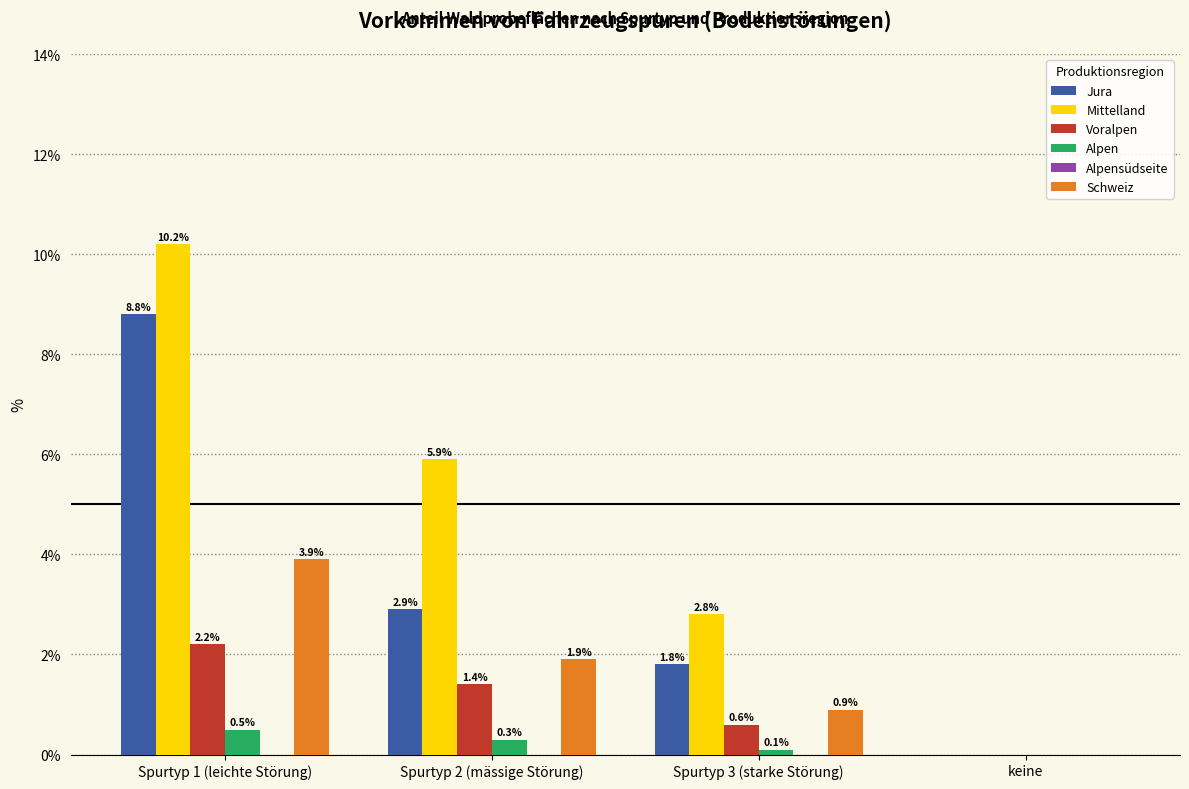

Reading left to right, transcribe all the data shown in this chart.

Jura: Spurtyp 1 (leichte Störung)=8.8	Spurtyp 2 (mässige Störung)=2.9	Spurtyp 3 (starke Störung)=1.8	keine=0.0
Mittelland: Spurtyp 1 (leichte Störung)=10.2	Spurtyp 2 (mässige Störung)=5.9	Spurtyp 3 (starke Störung)=2.8	keine=0.0
Voralpen: Spurtyp 1 (leichte Störung)=2.2	Spurtyp 2 (mässige Störung)=1.4	Spurtyp 3 (starke Störung)=0.6	keine=0.0
Alpen: Spurtyp 1 (leichte Störung)=0.5	Spurtyp 2 (mässige Störung)=0.3	Spurtyp 3 (starke Störung)=0.1	keine=0.0
Schweiz: Spurtyp 1 (leichte Störung)=3.9	Spurtyp 2 (mässige Störung)=1.9	Spurtyp 3 (starke Störung)=0.9	keine=0.0